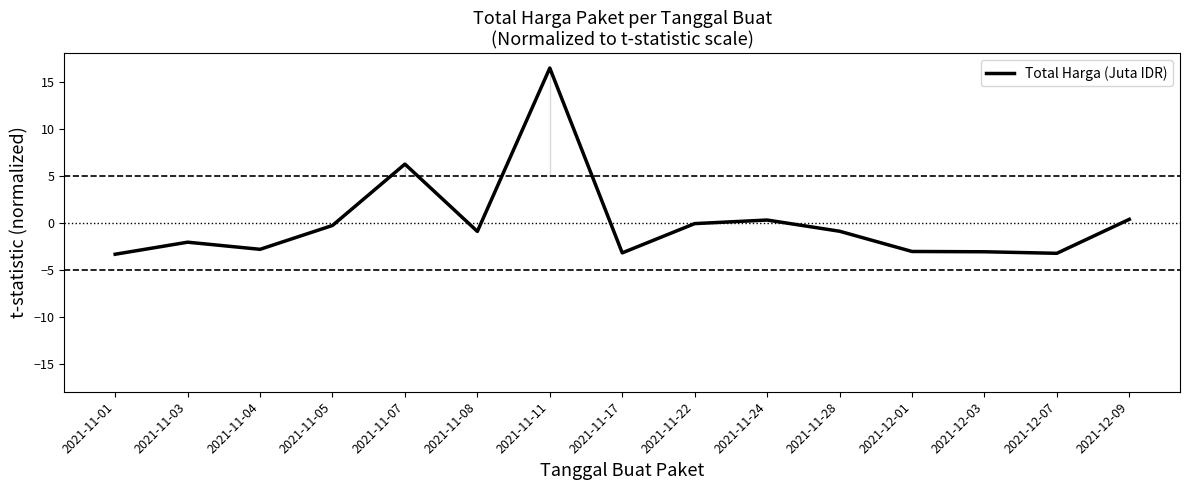

Reading left to right, transcribe all the data shown in this chart.

-3.4	-2.1	-2.8	-0.3	6.2	-0.9	16.4	-3.2	-0.1	0.3	-0.9	-3.1	-3.1	-3.3	0.3